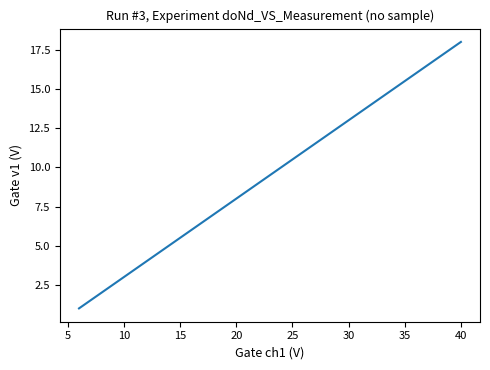

What is the smallest value displayed?

1